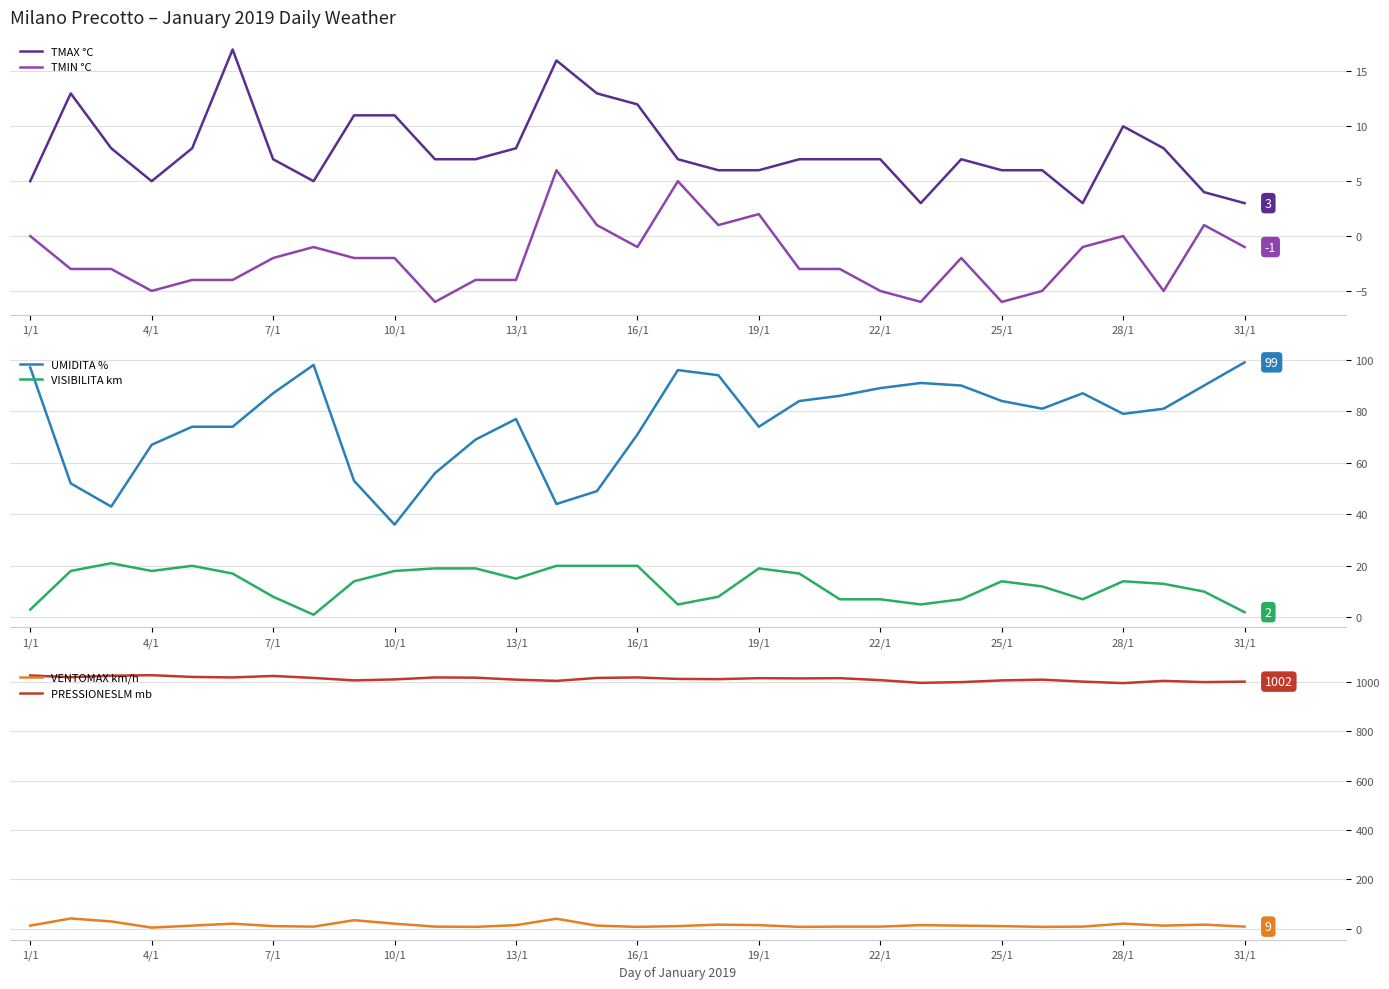

Where does the PRESSIONESLM mb series first go above 1013?

1/1